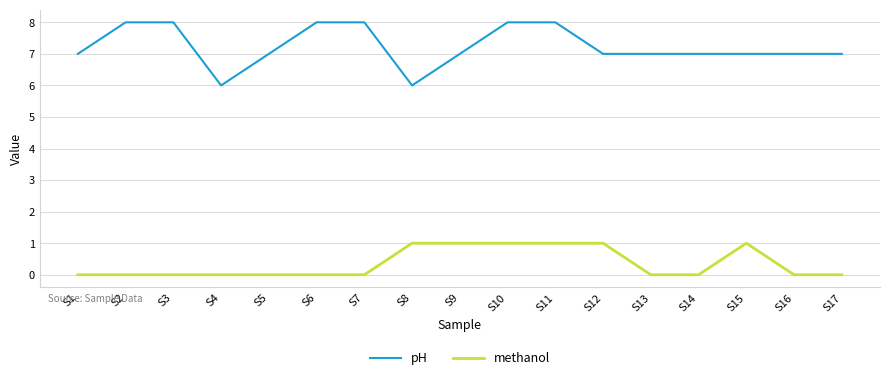

What is the average value of the pH series?

7